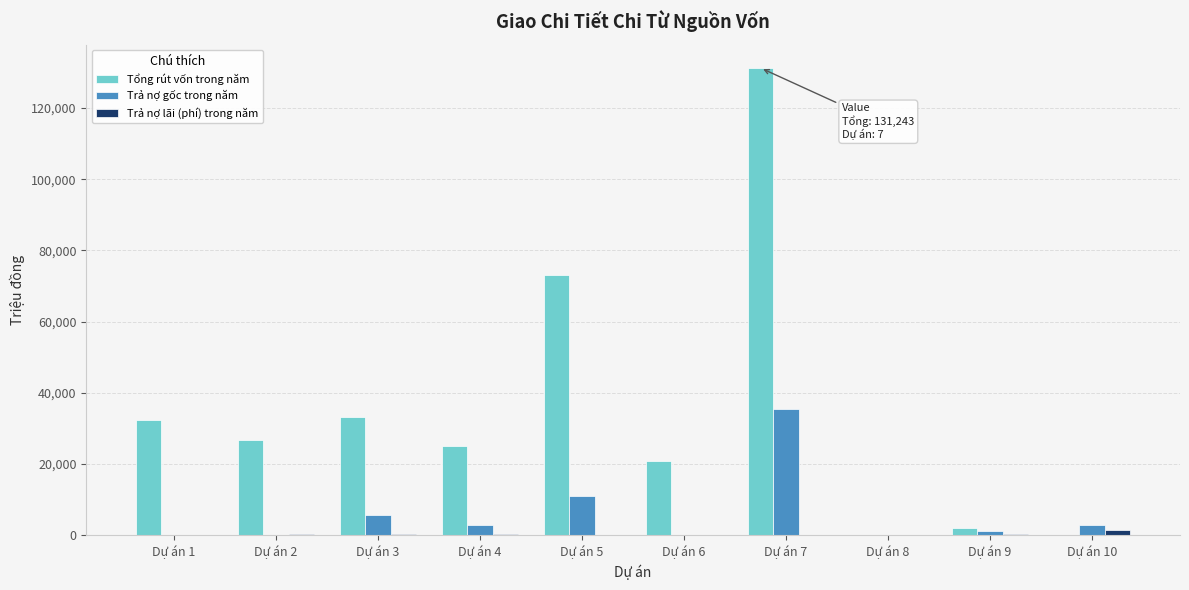

Where is Tổng rút vốn trong năm nearest to the value 65621?

Dự án 5